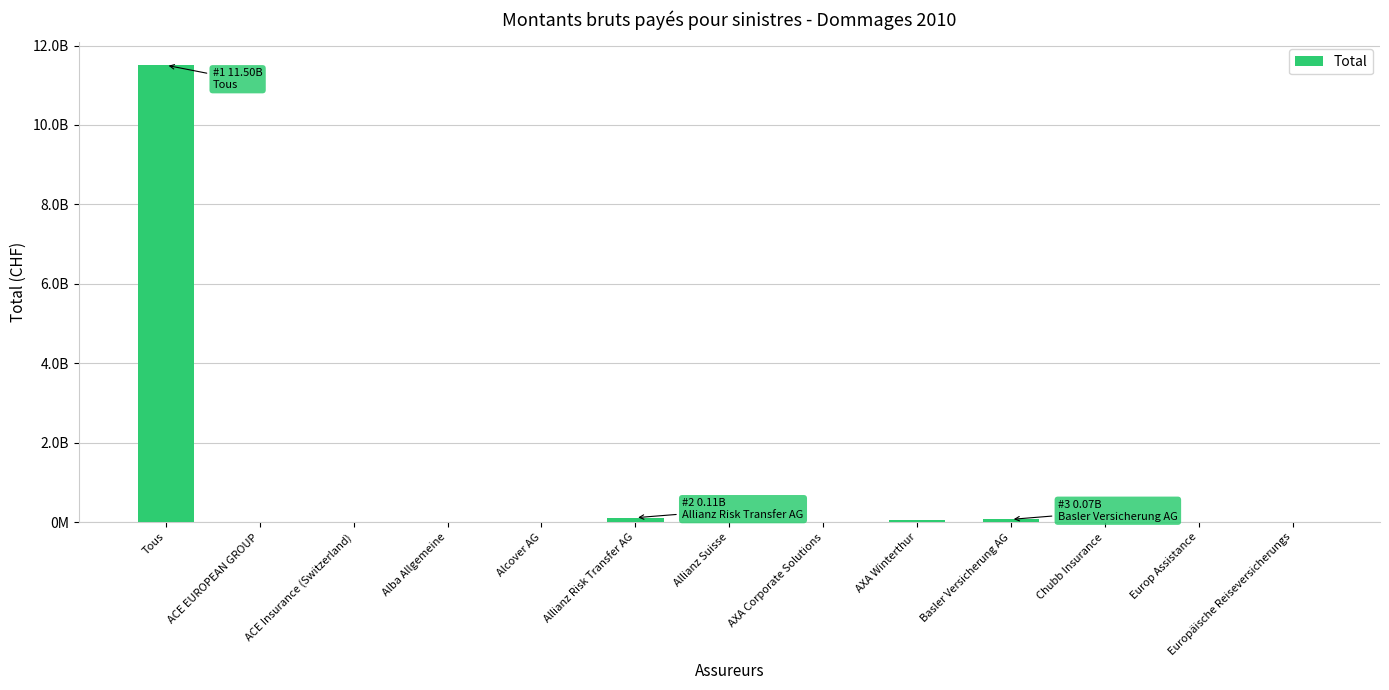

Where does the data first go above 5138099?

Tous